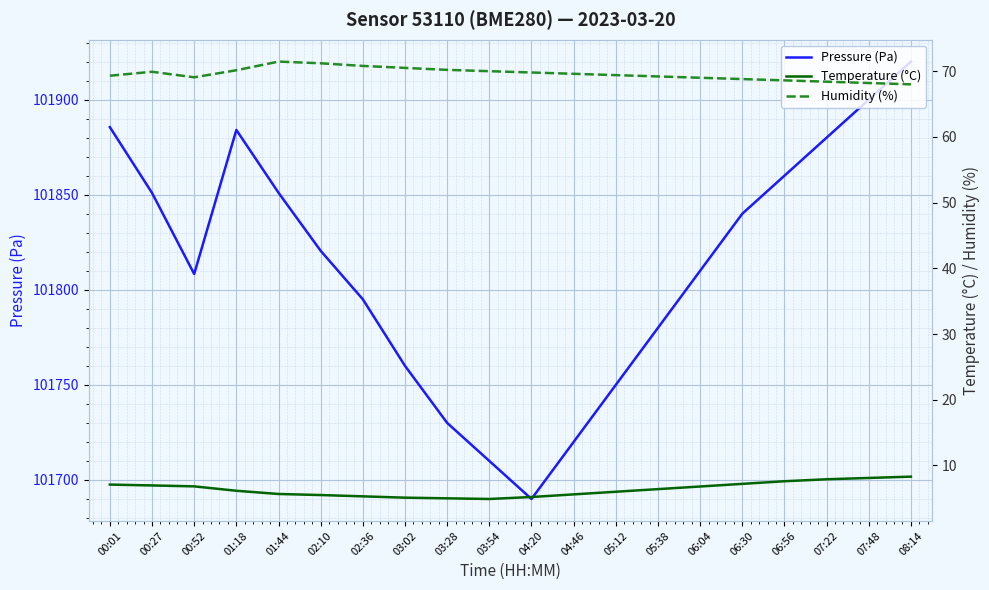

Is it true that Temperature (°C) equals 2.4 at 05:12?

False